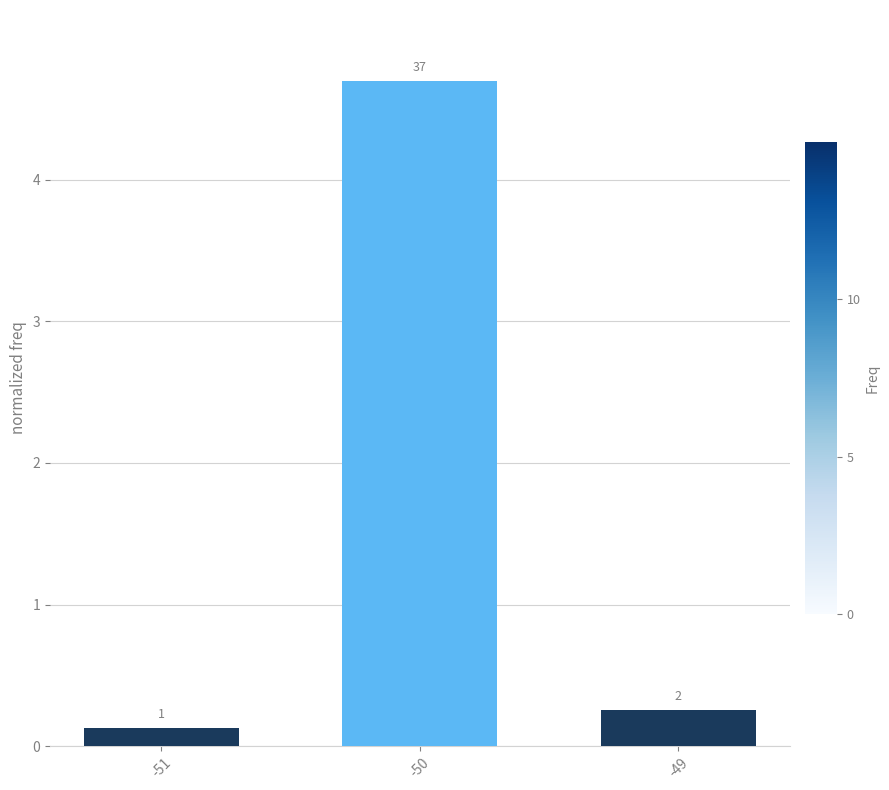

Are the bars horizontal?

No